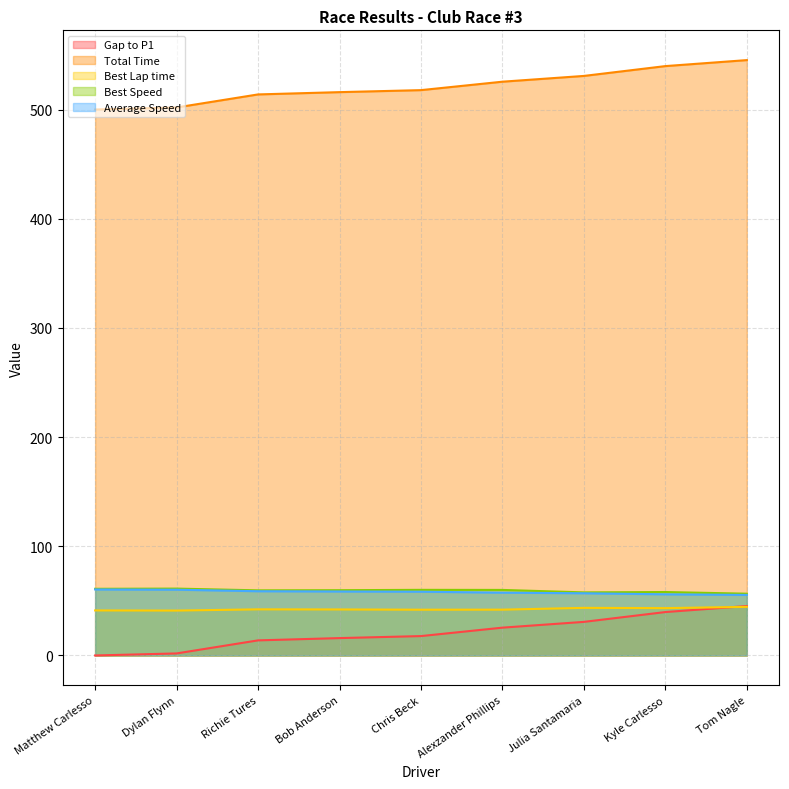

What is the label of the 2nd point from the left?

Dylan Flynn